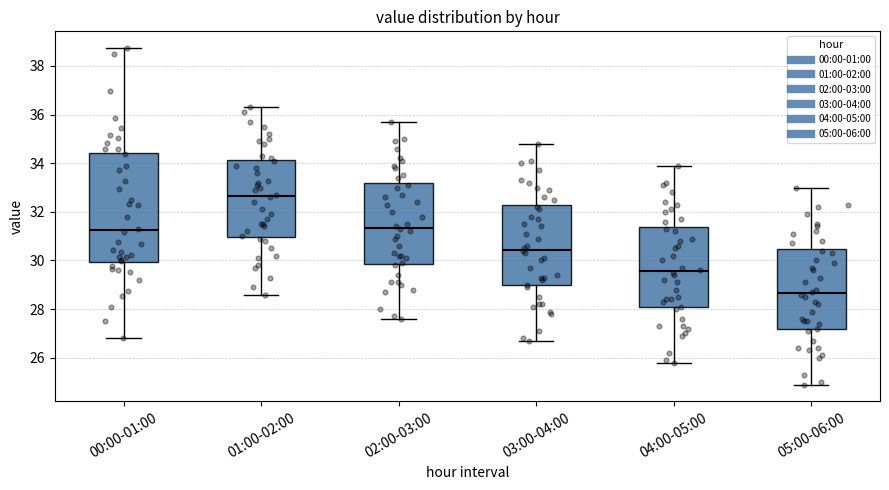

Comparing the boxes themselves (not the whiskers), which one is the tallest?

00:00-01:00